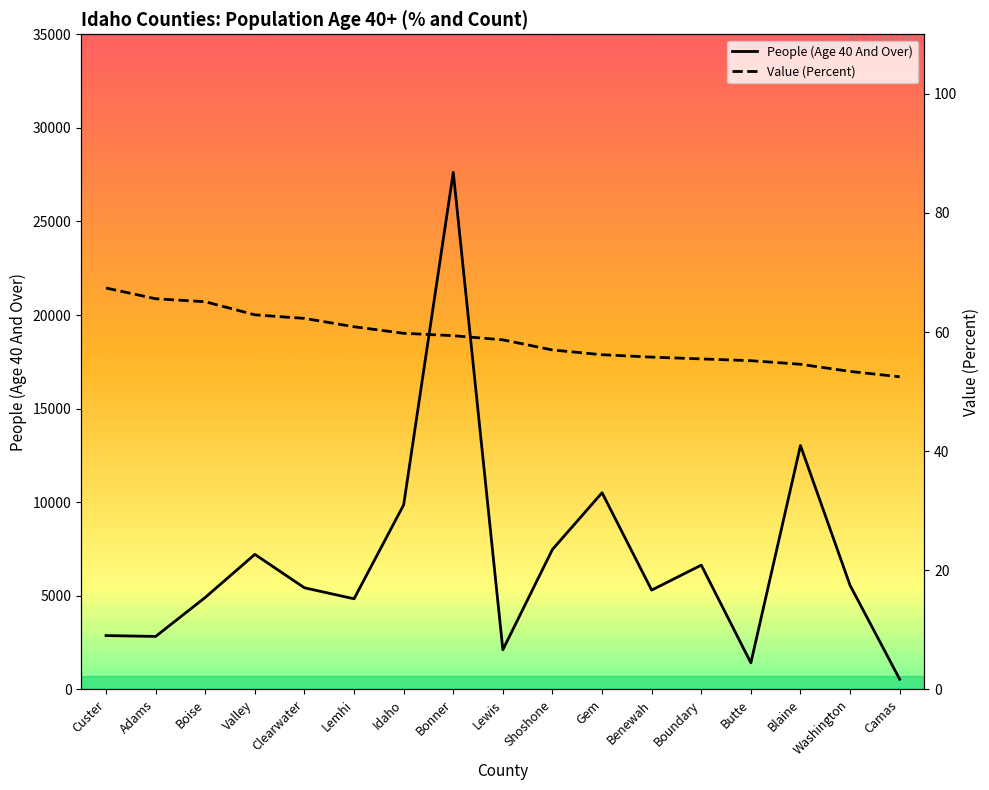

What are all the series names shown in the legend?

People (Age 40 And Over), Value (Percent)